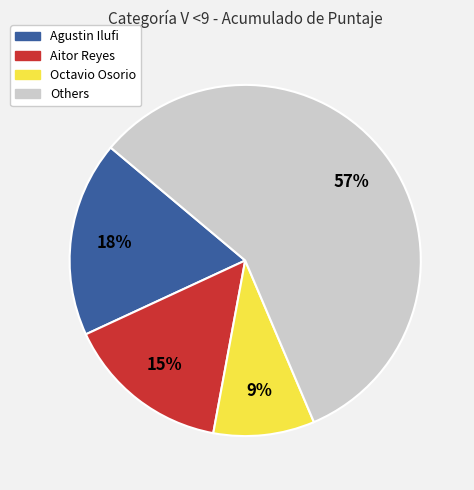

Is there a majority slice in this chart?

Yes